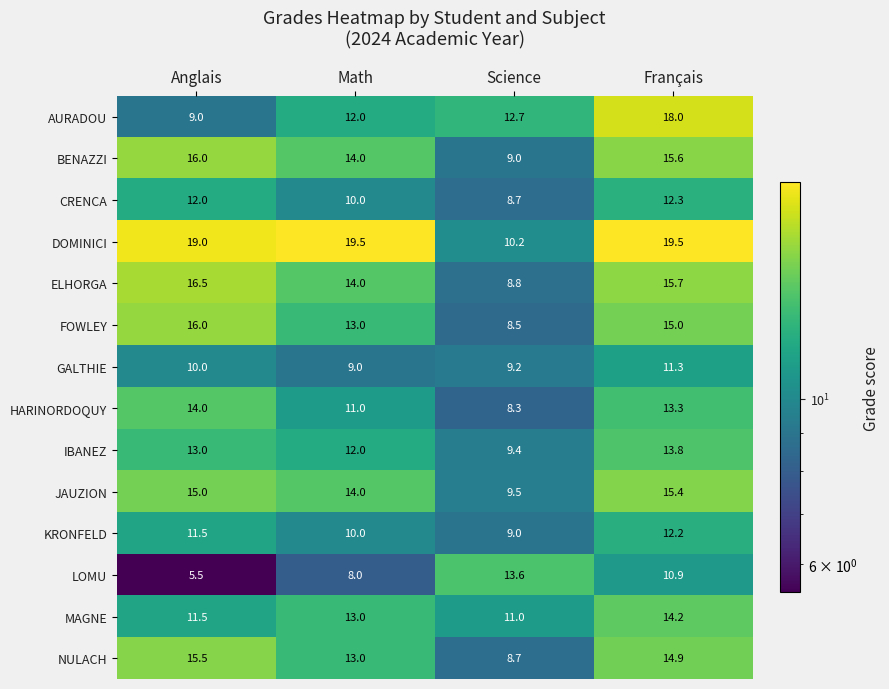

What is the total value across all series at Science?

136.6